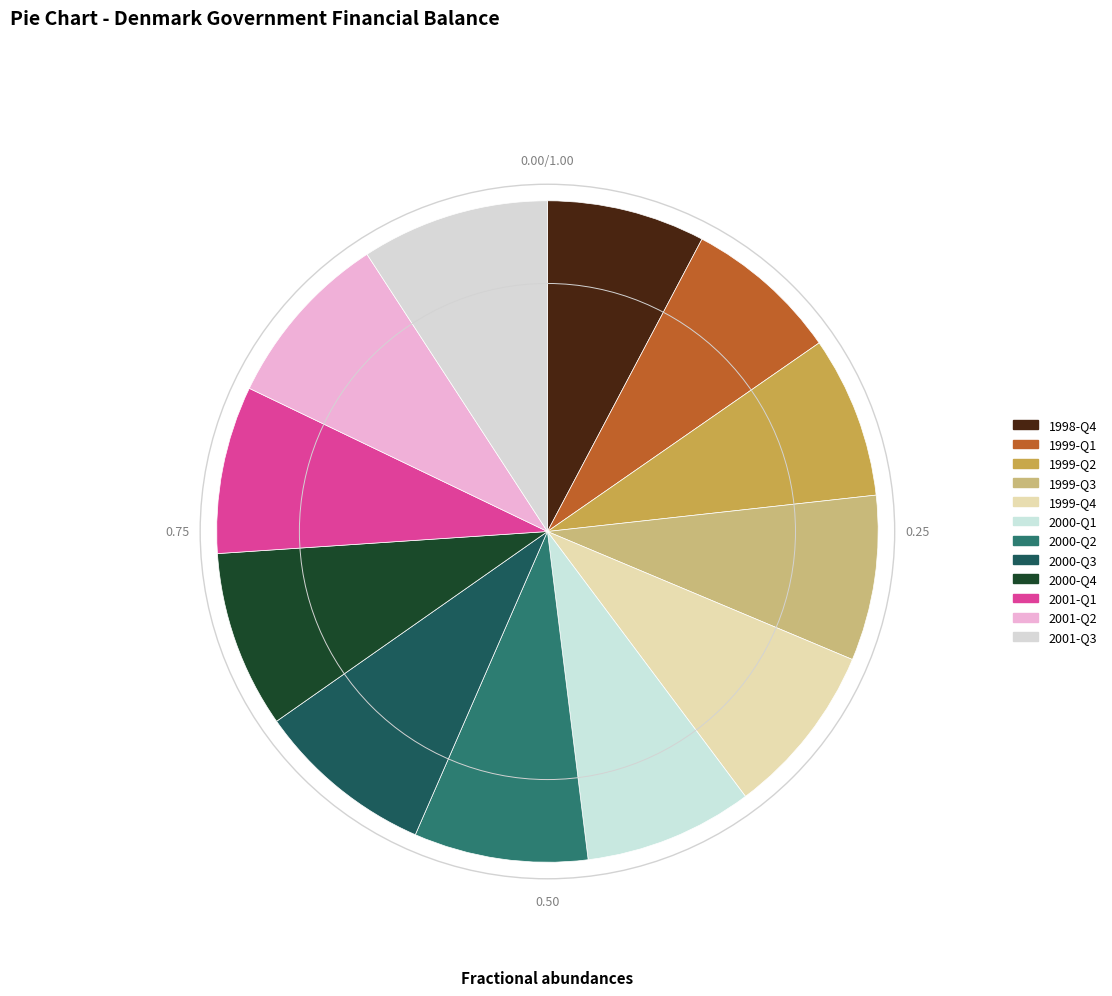

To the nearest percent, what is the combined percentage of 1999-Q4 and 1999-Q1?

16%